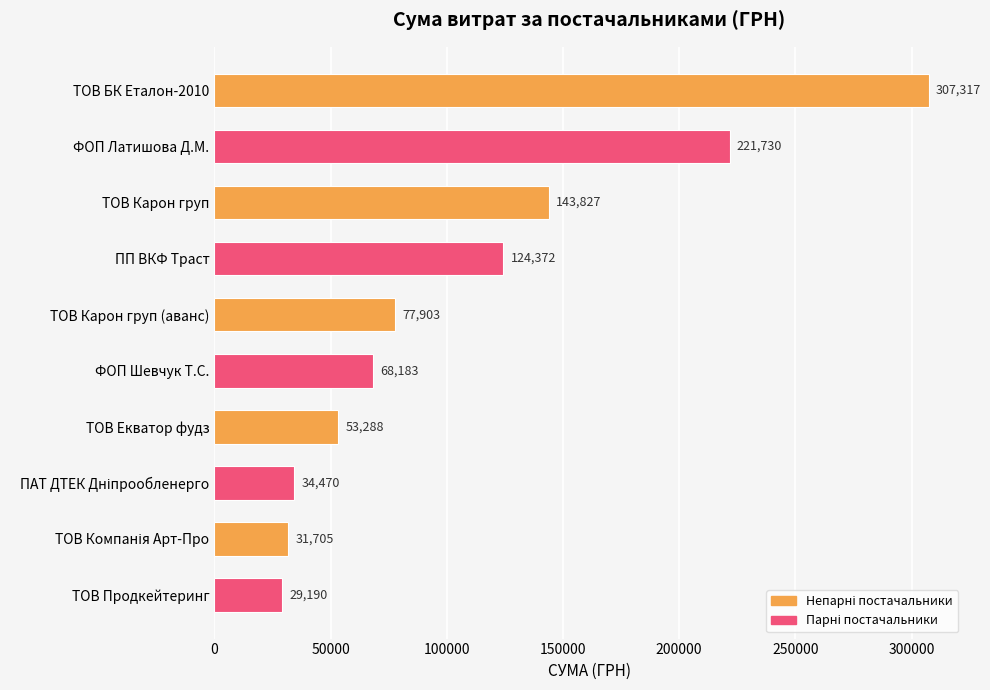

Between ФОП Латишова Д.М. and ТОВ Карон груп (аванс), which is larger?

ФОП Латишова Д.М.